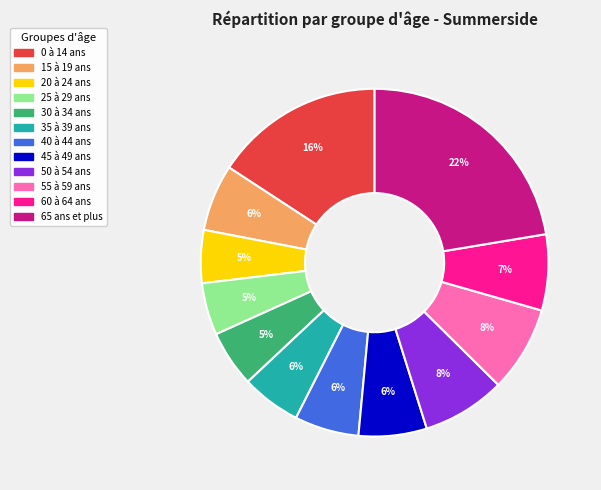

Do 25 à 29 ans and 55 à 59 ans together represent more than half of the pie?

No